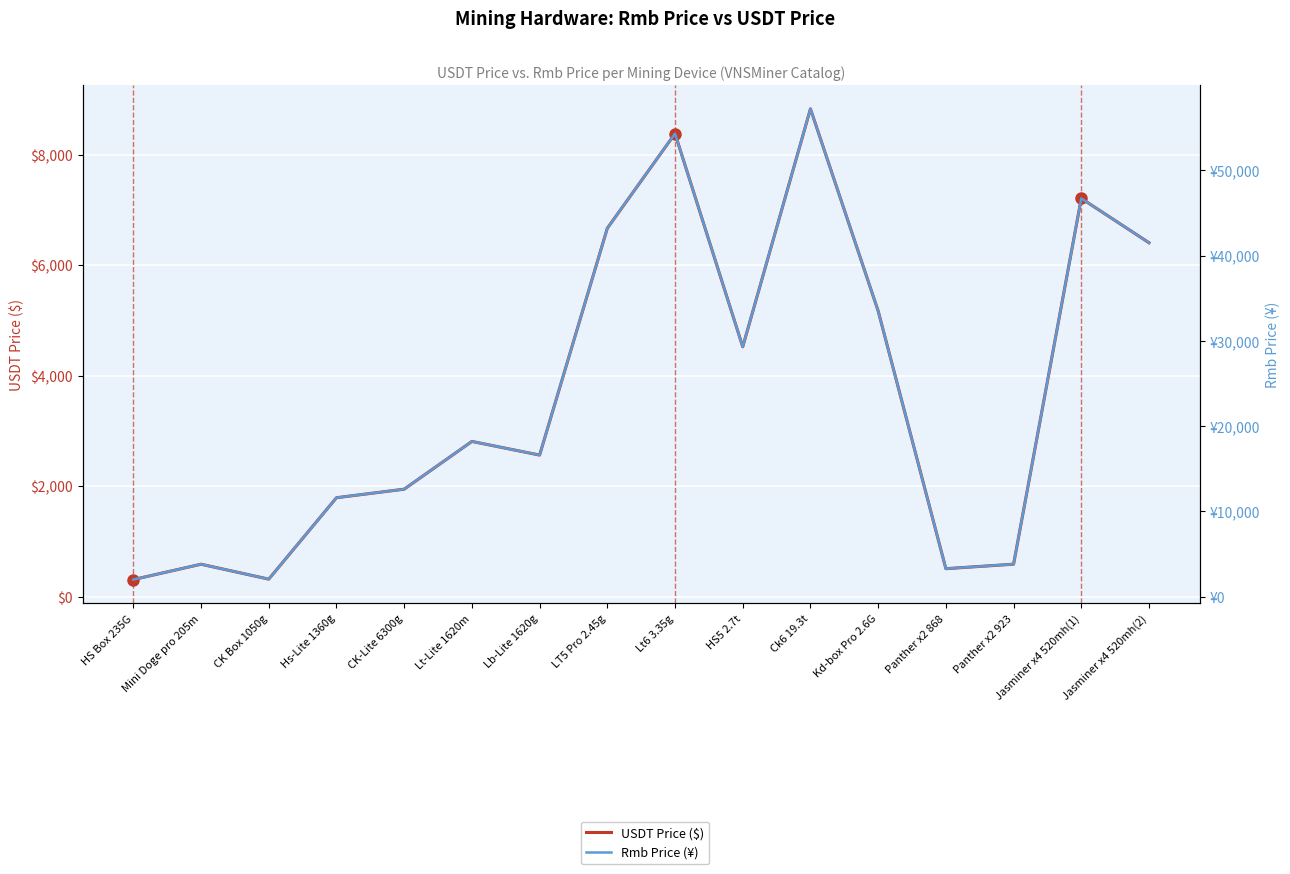

How many values in the USDT Price ($) series are below 2808?

8